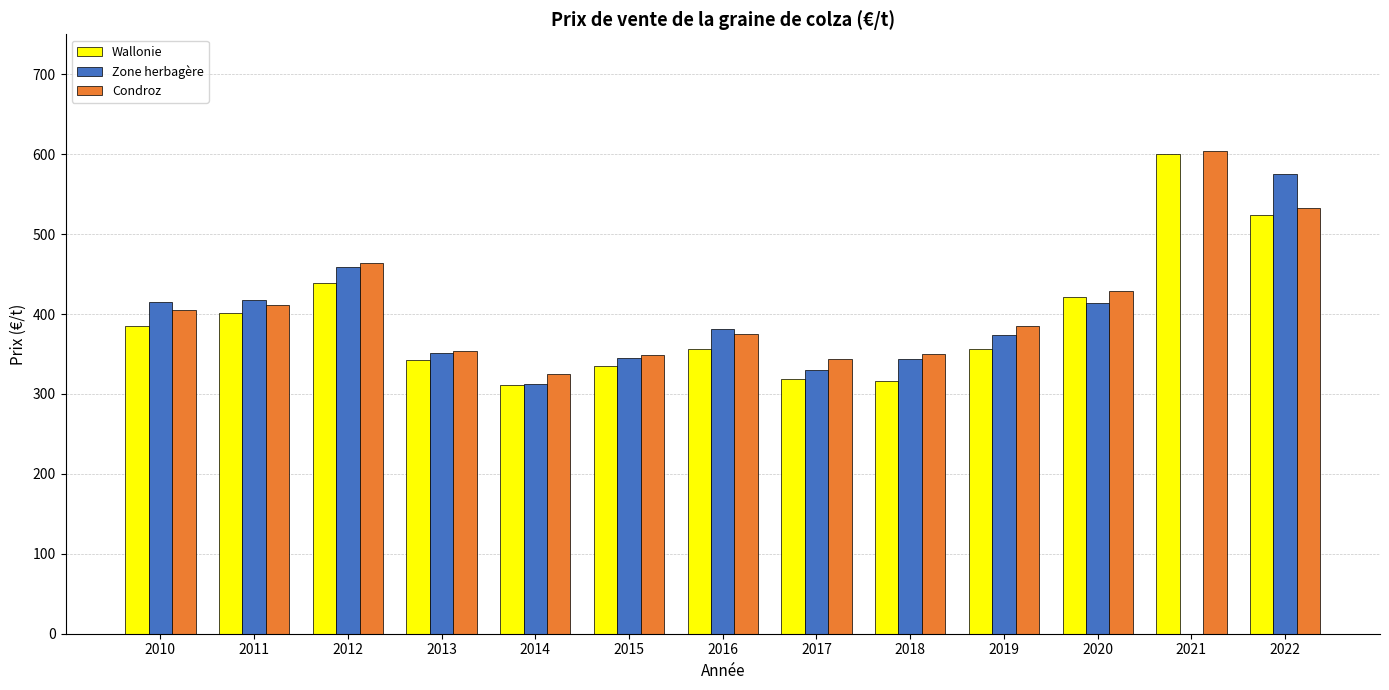

Are the bars grouped side by side (vs. stacked)?

Yes